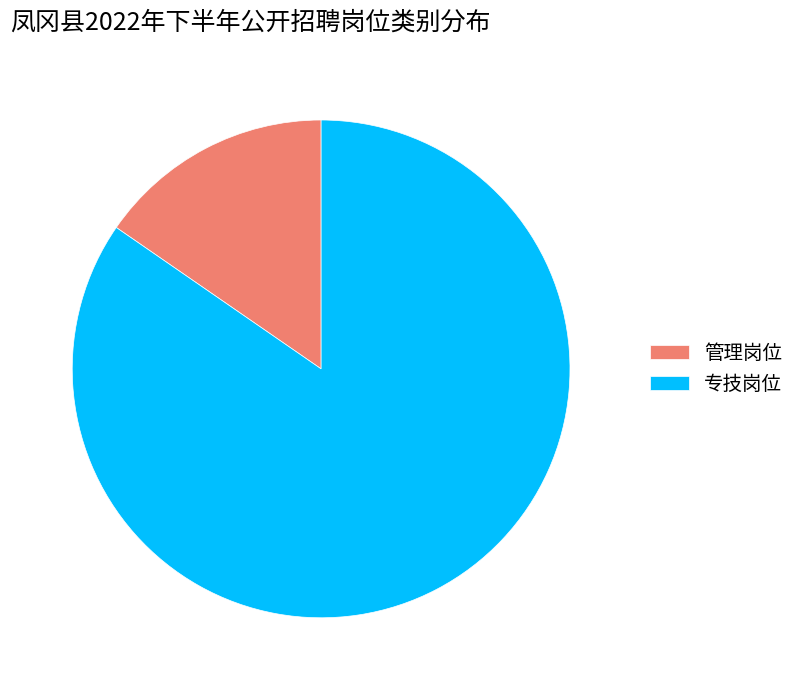

Is the sum of 专技岗位 and 管理岗位 greater than half?

Yes